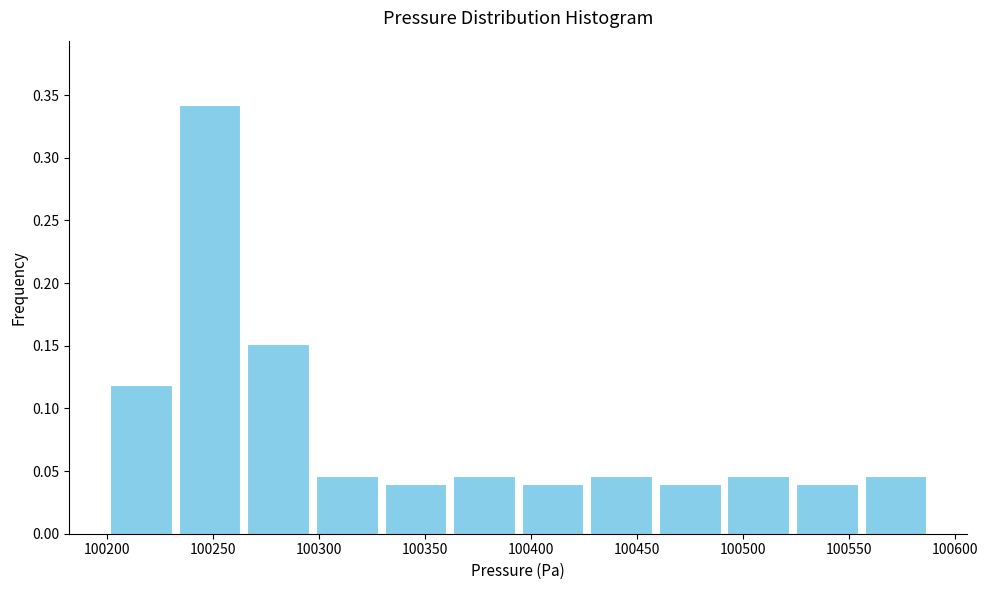

Which range on the x-axis has the tallest bar?

100230 to 100265